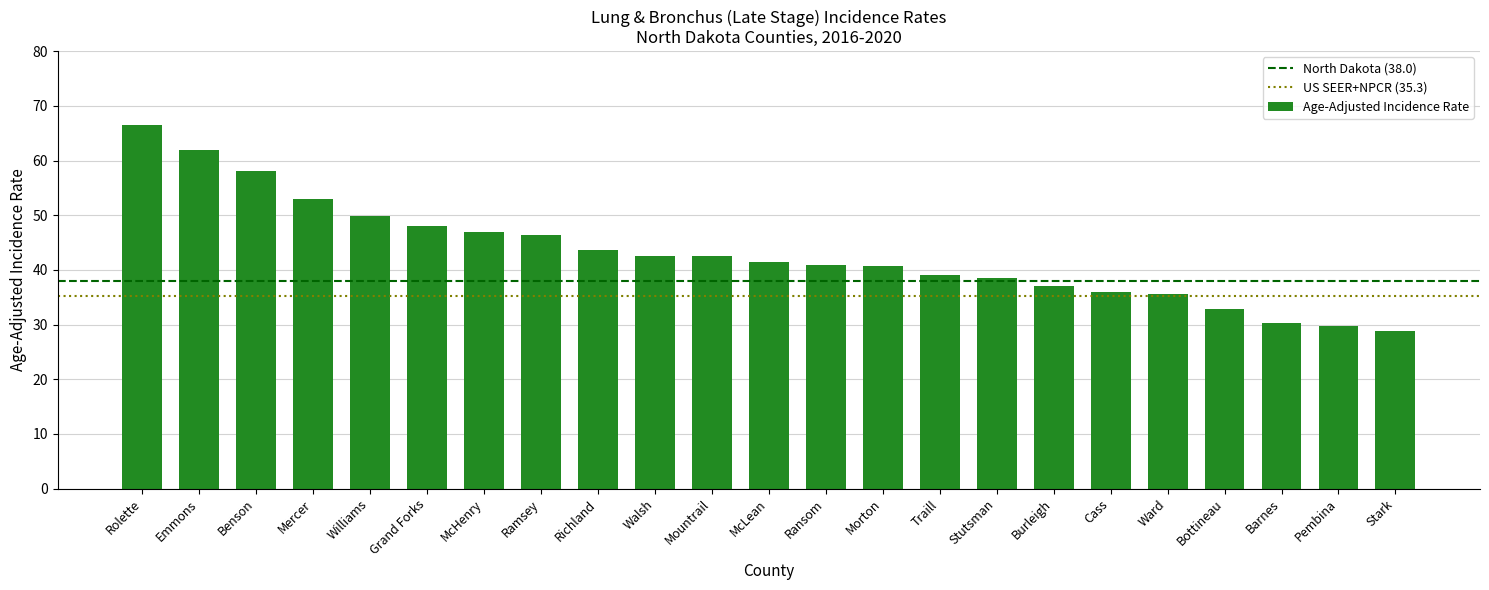

What is the sum of all values?

989.7